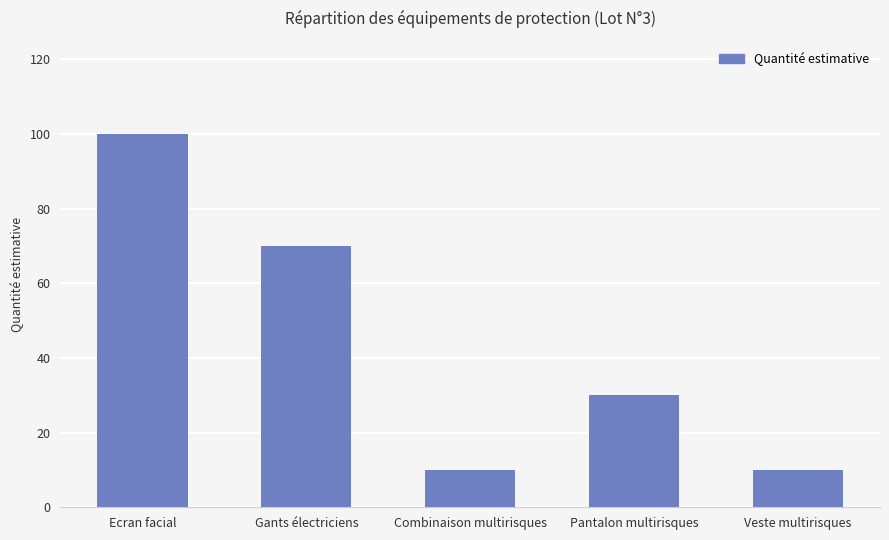

What is the label of the 2nd bar from the right?

Pantalon multirisques